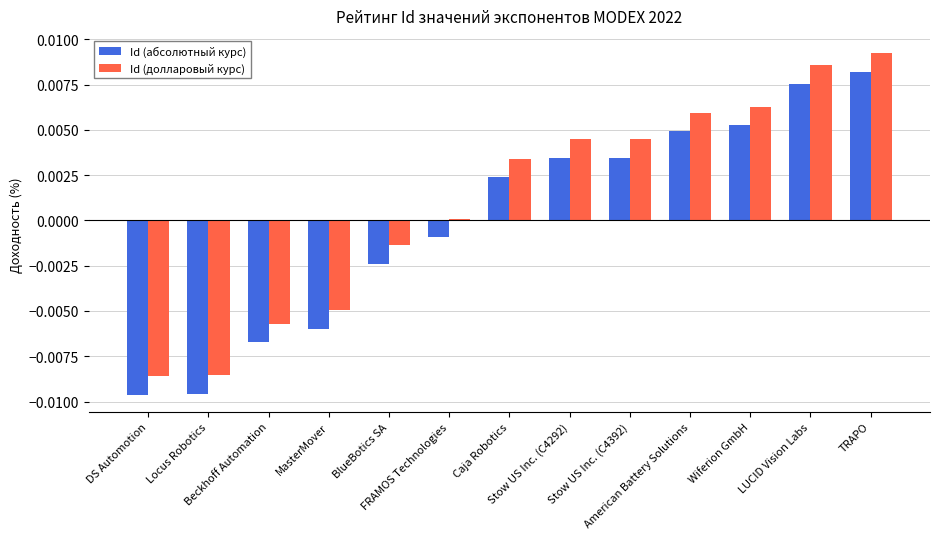

How many data points in Id (долларовый курс) are above 0?

8